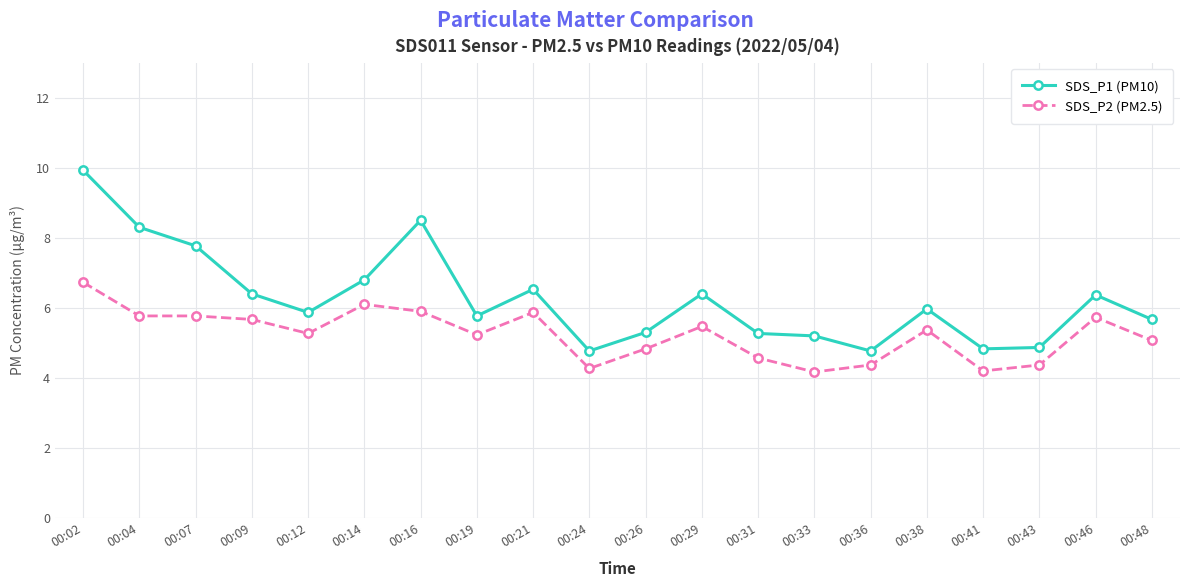

Is it true that SDS_P2 (PM2.5) equals 4.4 at 00:43?

True